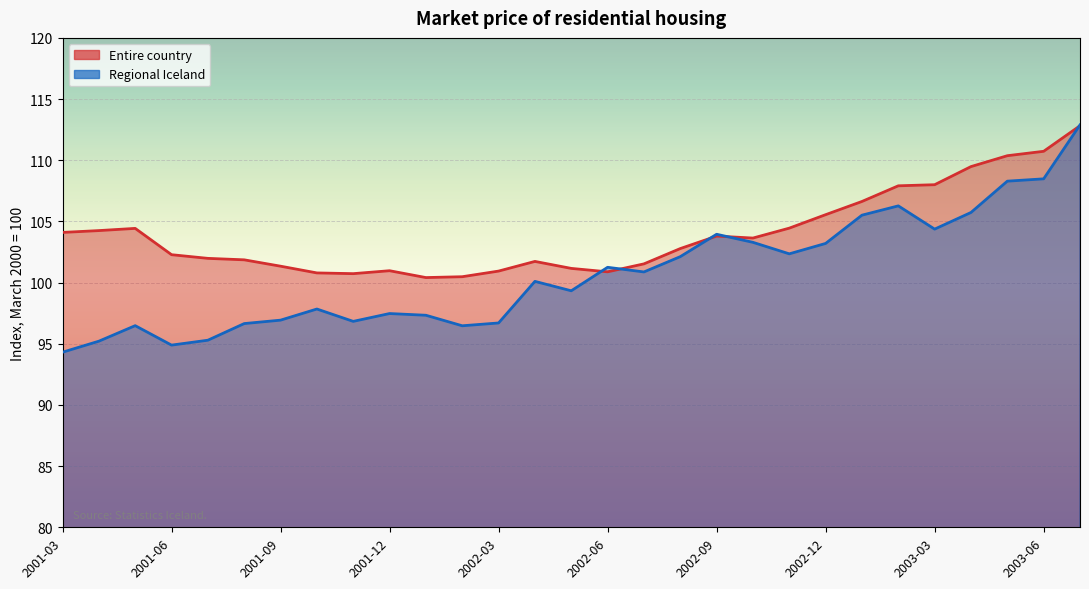

What is the difference between the second highest and minimum values in the Entire country series?

10.3